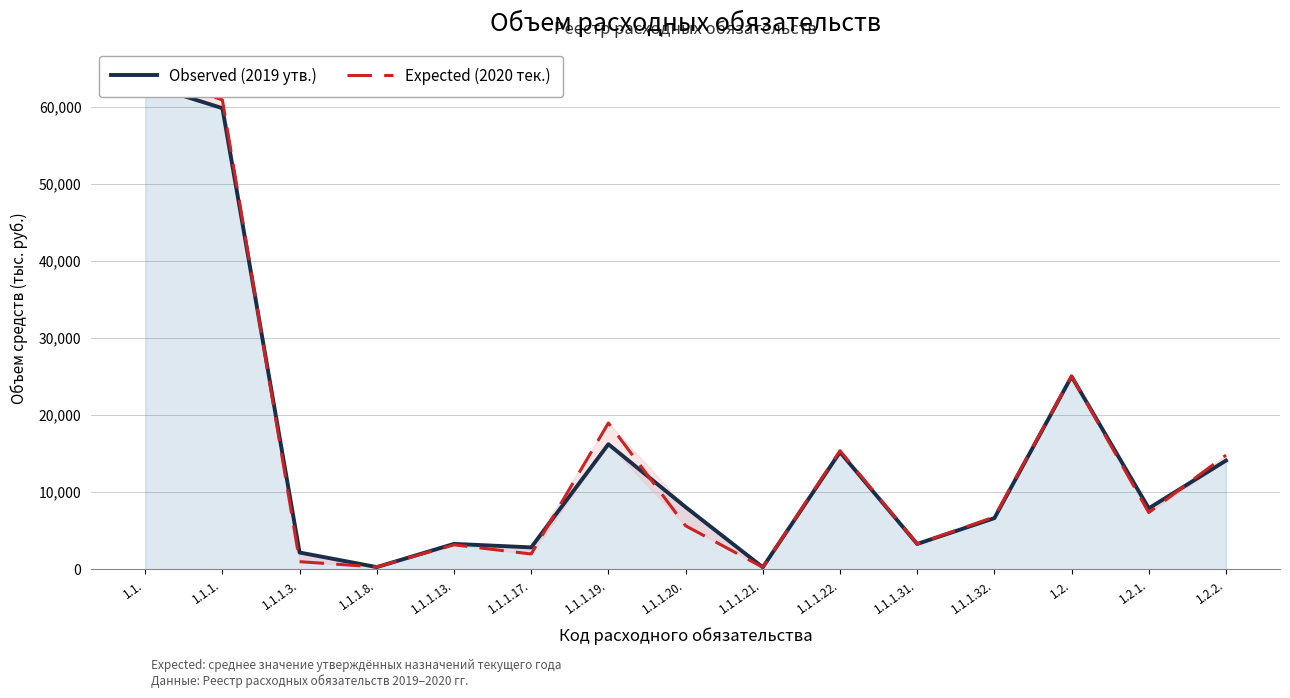

Which series changed the most between 1.1.1.8. and 1.1.1.22.?

Expected (2020 тек.)